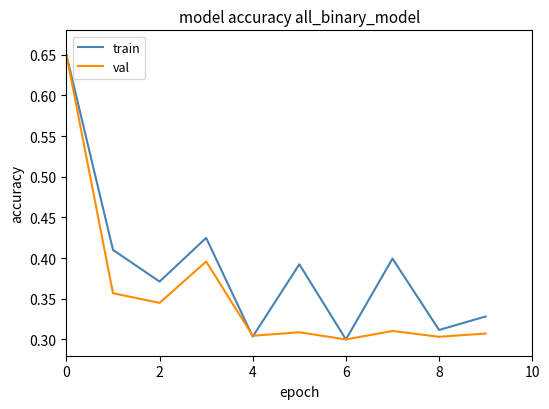

True or false: val has more than 1 points higher than both neighbors.

True